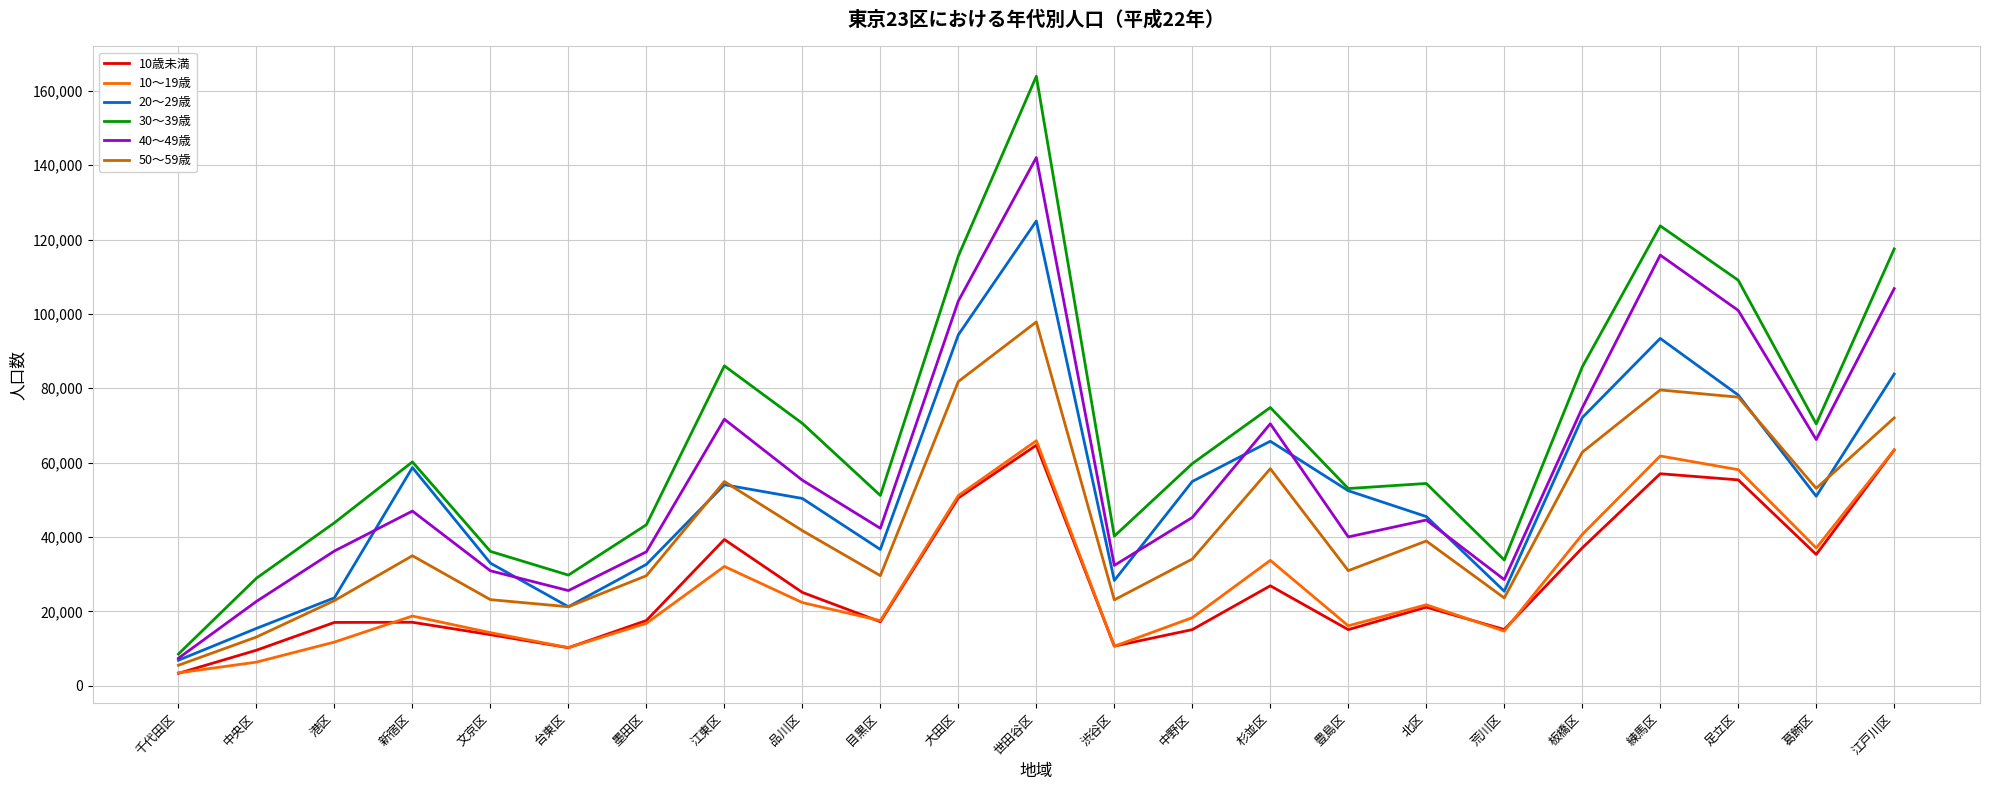

What is the difference between the highest and lowest values at 台東区?

19531